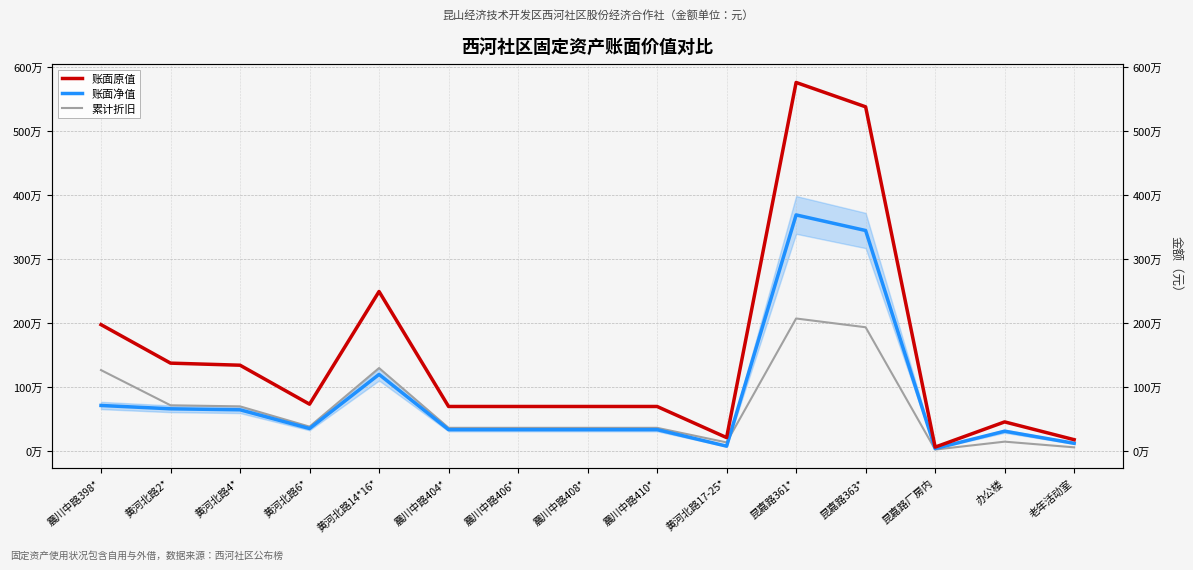

At which category does the chart reach its minimum across all series?

昆嘉路厂房内